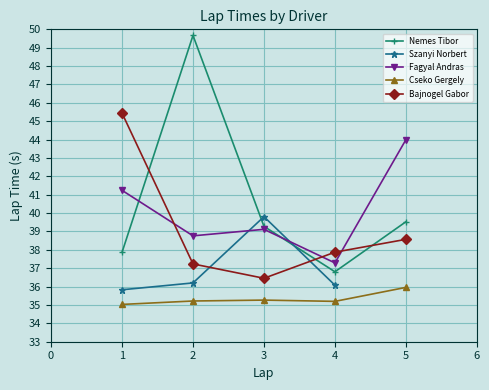

True or false: Fagyal Andras and Cseko Gergely intersect in this chart.

False